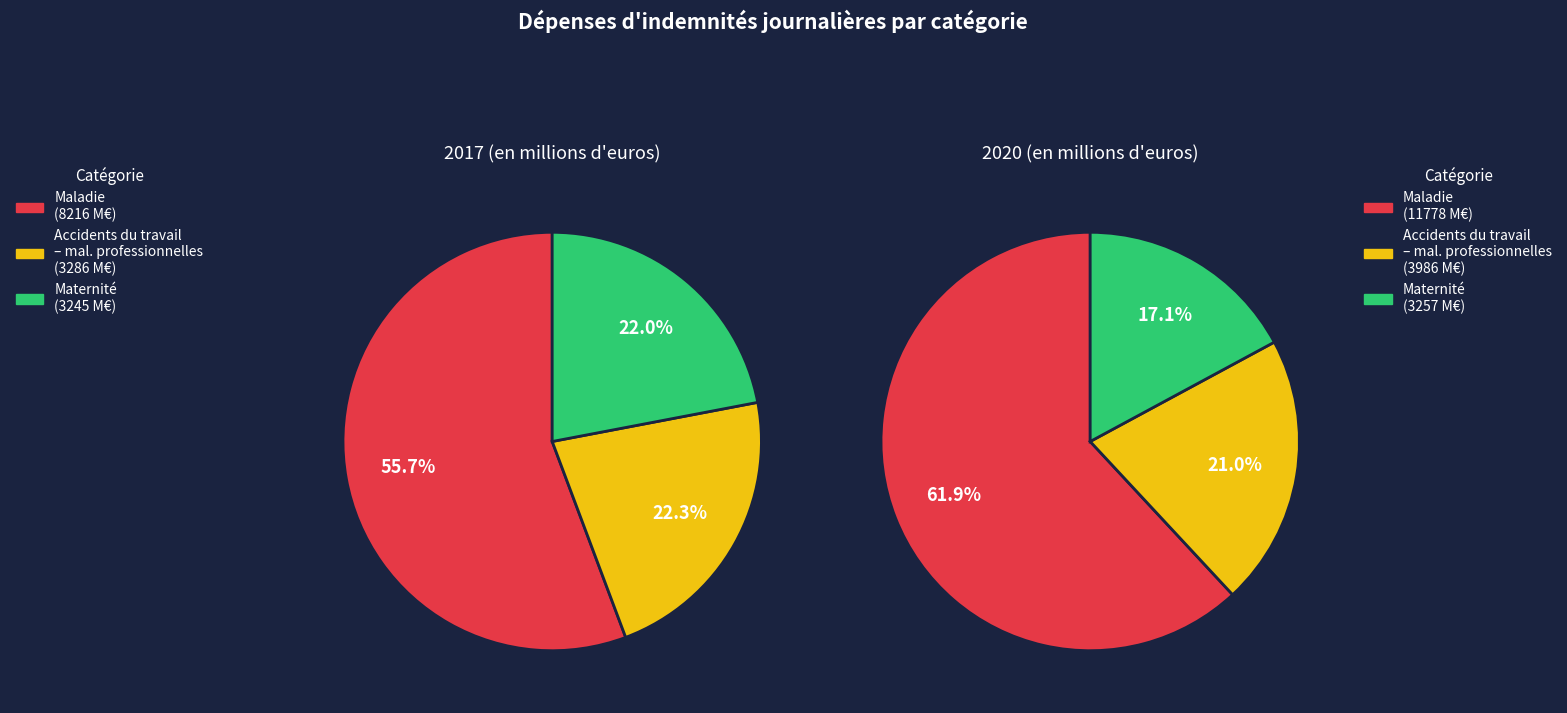

What is the difference between the highest and lowest values at 2?

12